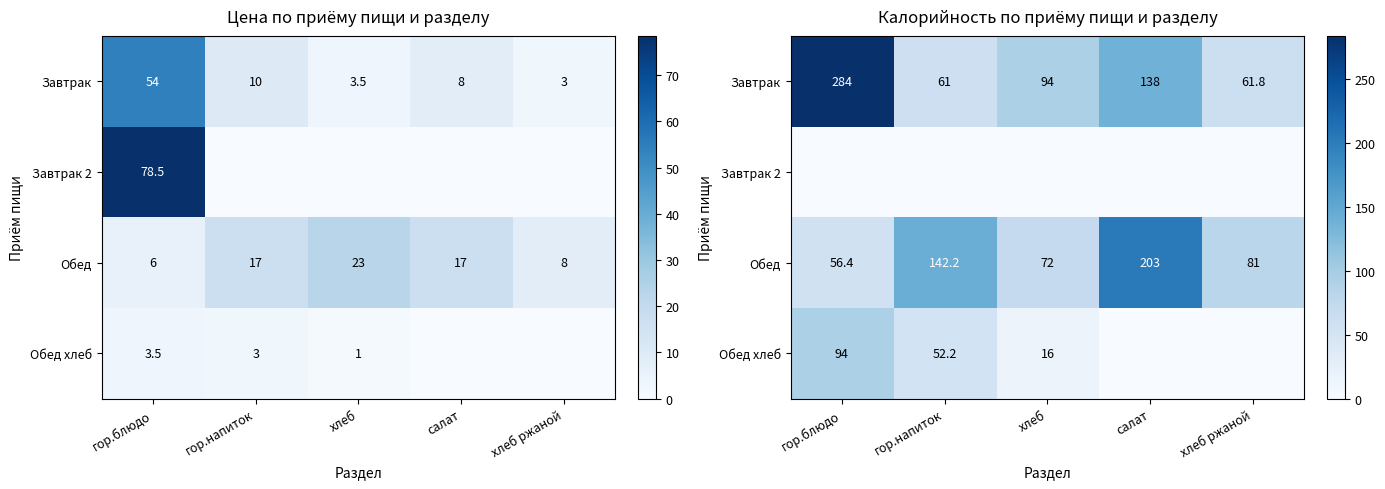

Is it true that Завтрак equals 61.8 at хлеб ржаной?

True